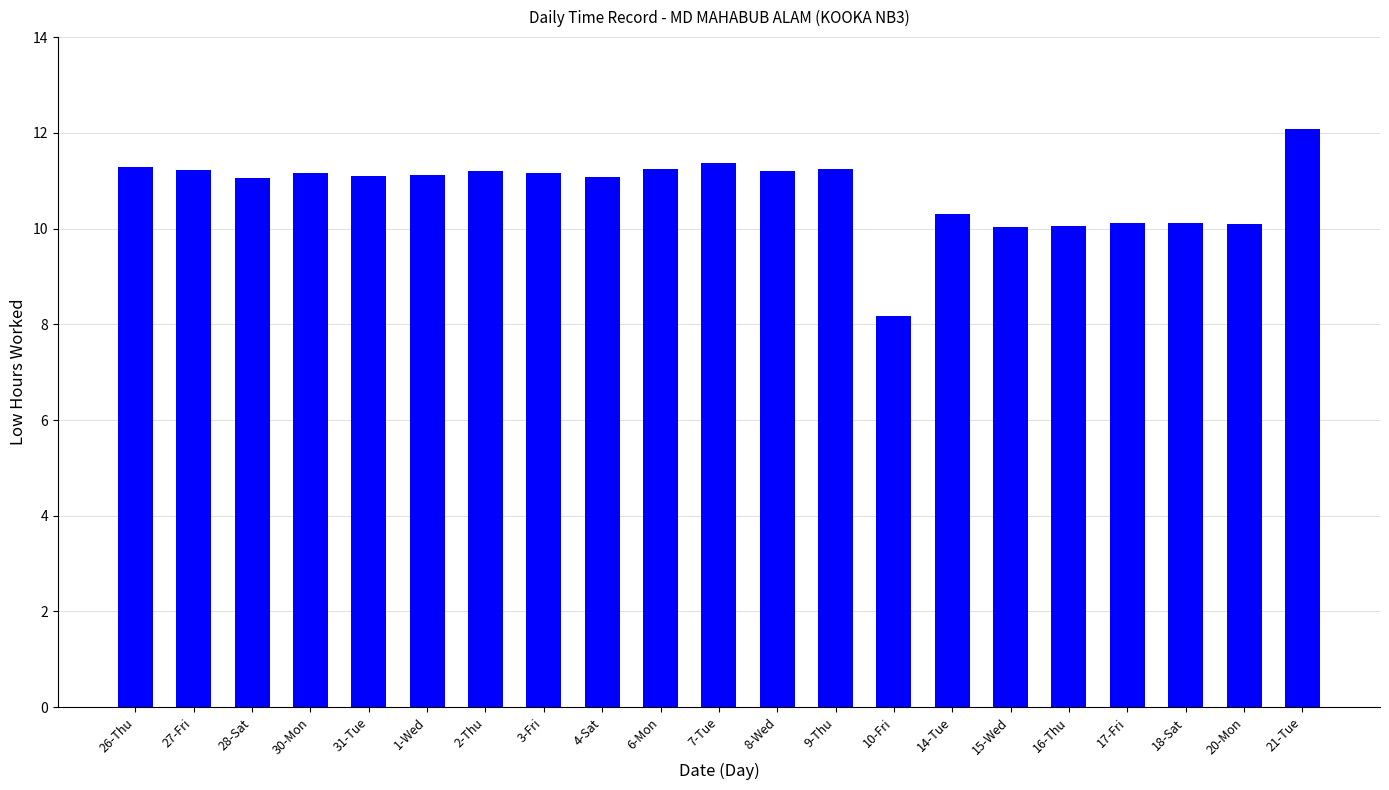

What is the value of the 16th bar from the left?

10.0